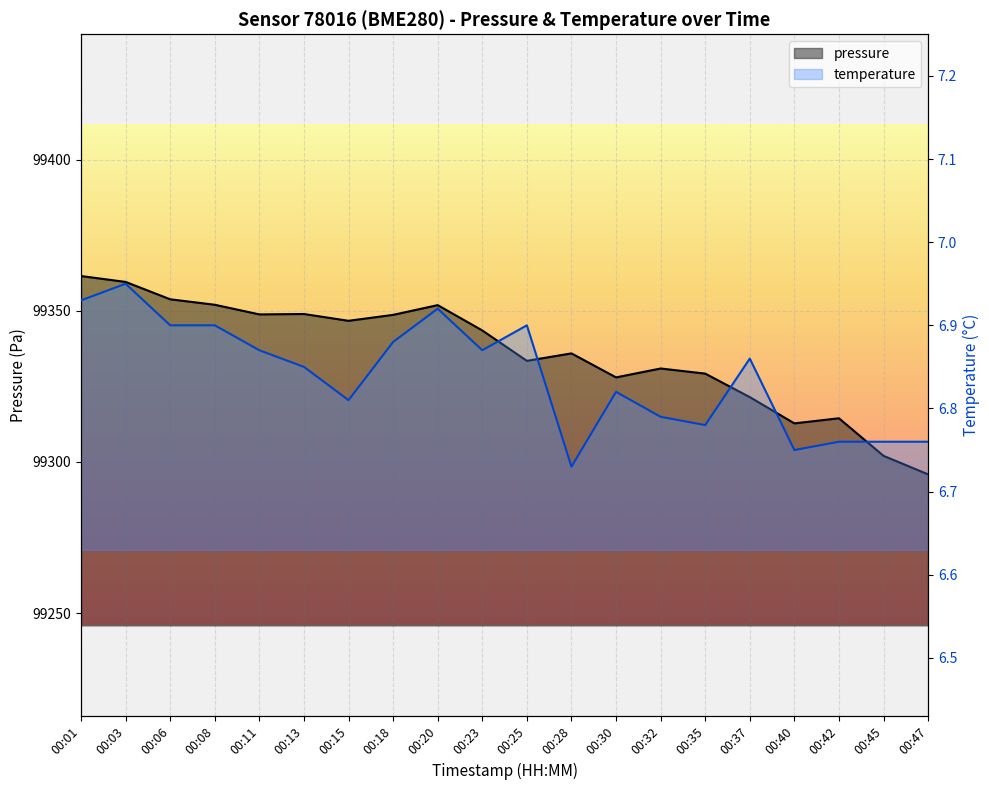

Reading right to left, extract all data points from this chart.

pressure: 00:47=99295.9	00:45=99302.0	00:42=99314.4	00:40=99312.8	00:37=99321.4	00:35=99329.2	00:32=99330.9	00:30=99328.0	00:28=99335.9	00:25=99333.4	00:23=99343.5	00:20=99351.9	00:18=99348.7	00:15=99346.7	00:13=99348.9	00:11=99348.8	00:08=99352.0	00:06=99353.8	00:03=99359.6	00:01=99361.5
temperature: 00:47=6.8	00:45=6.8	00:42=6.8	00:40=6.8	00:37=6.9	00:35=6.8	00:32=6.8	00:30=6.8	00:28=6.7	00:25=6.9	00:23=6.9	00:20=6.9	00:18=6.9	00:15=6.8	00:13=6.8	00:11=6.9	00:08=6.9	00:06=6.9	00:03=7.0	00:01=6.9